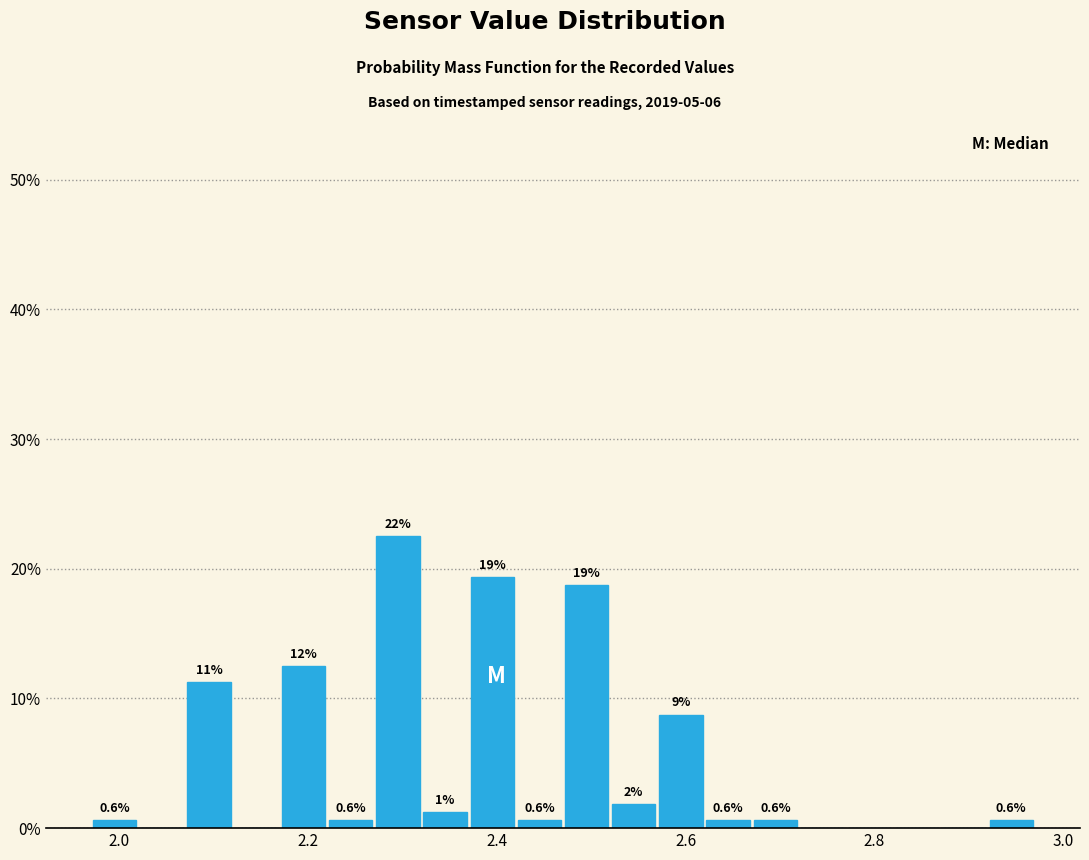

Around what value on the x-axis is the tallest bar? Give the approximate position of its centre, as read against the axis.

2.30